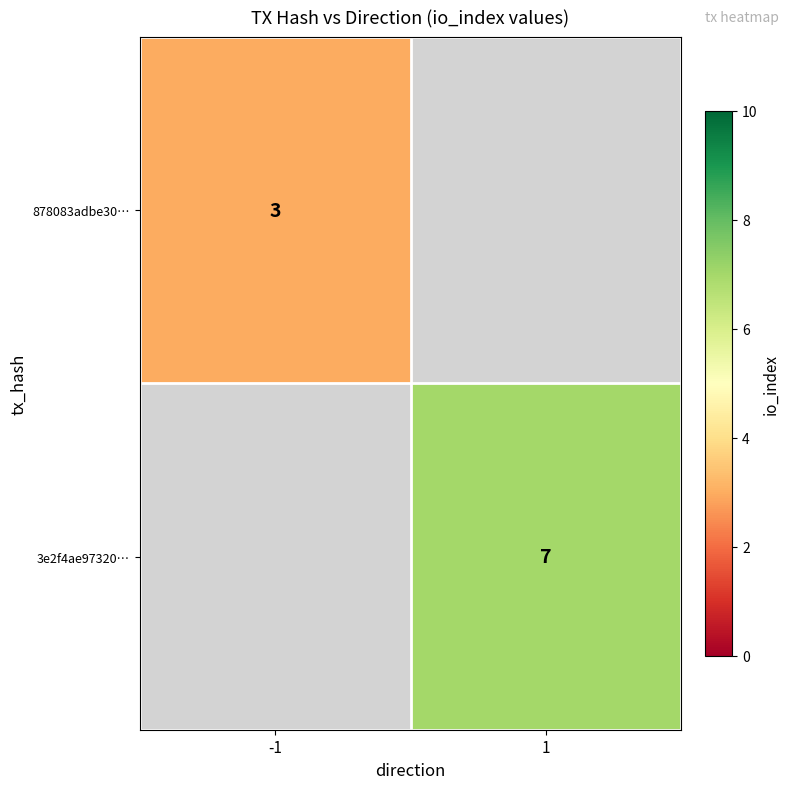

Is it true that 3e2f4ae97320… equals 11 at 1?

False